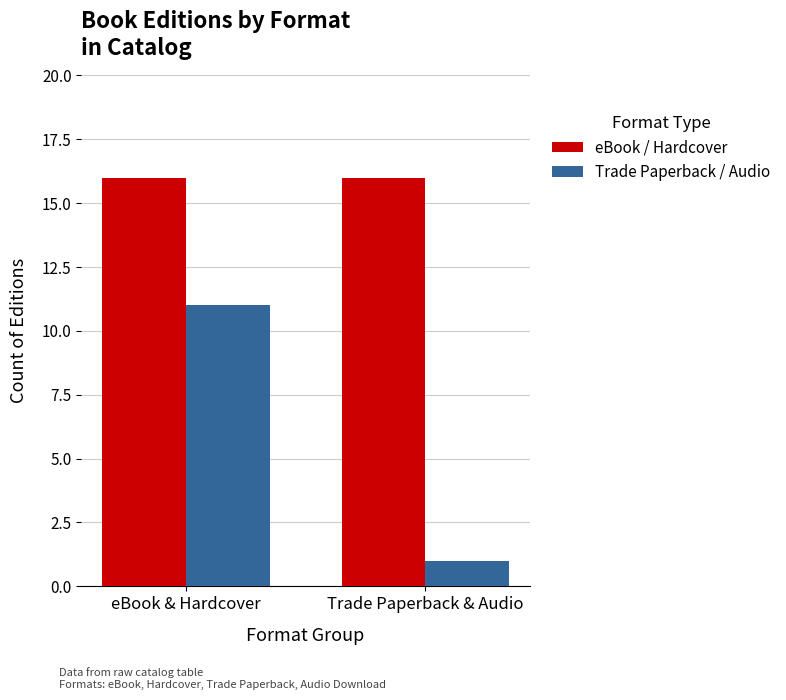

Reading right to left, extract all data points from this chart.

eBook / Hardcover: 16	16
Trade Paperback / Audio: 1	11